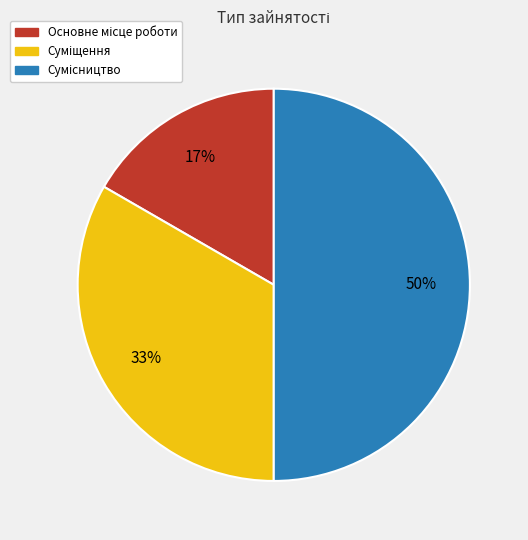

To the nearest percent, what is the difference between the largest and smallest slice percentages?

33%